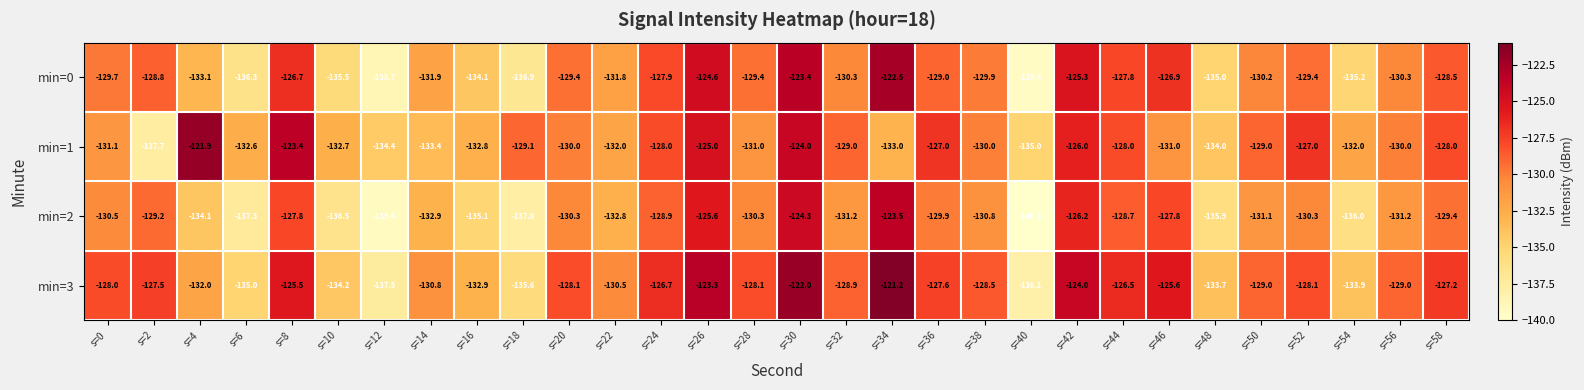

What is the difference between the highest and lowest values at s=16?

2.3